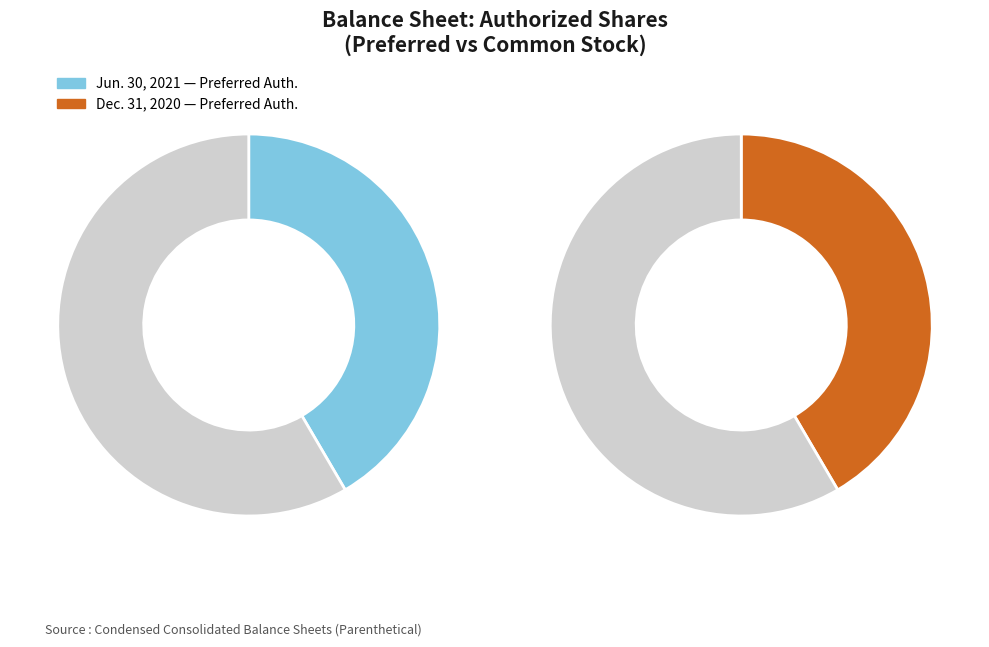

Which series has the widest spread of values?

Jun. 30, 2021